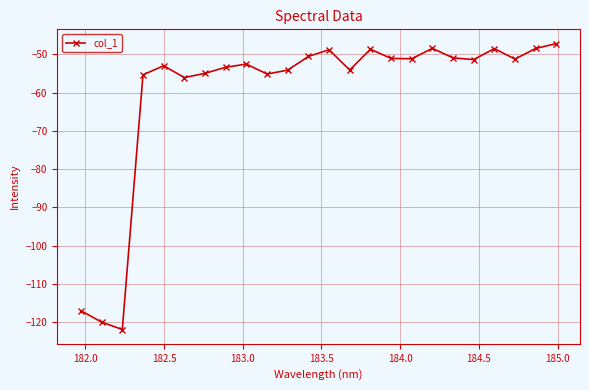

What is the minimum value shown in the chart?

-121.9